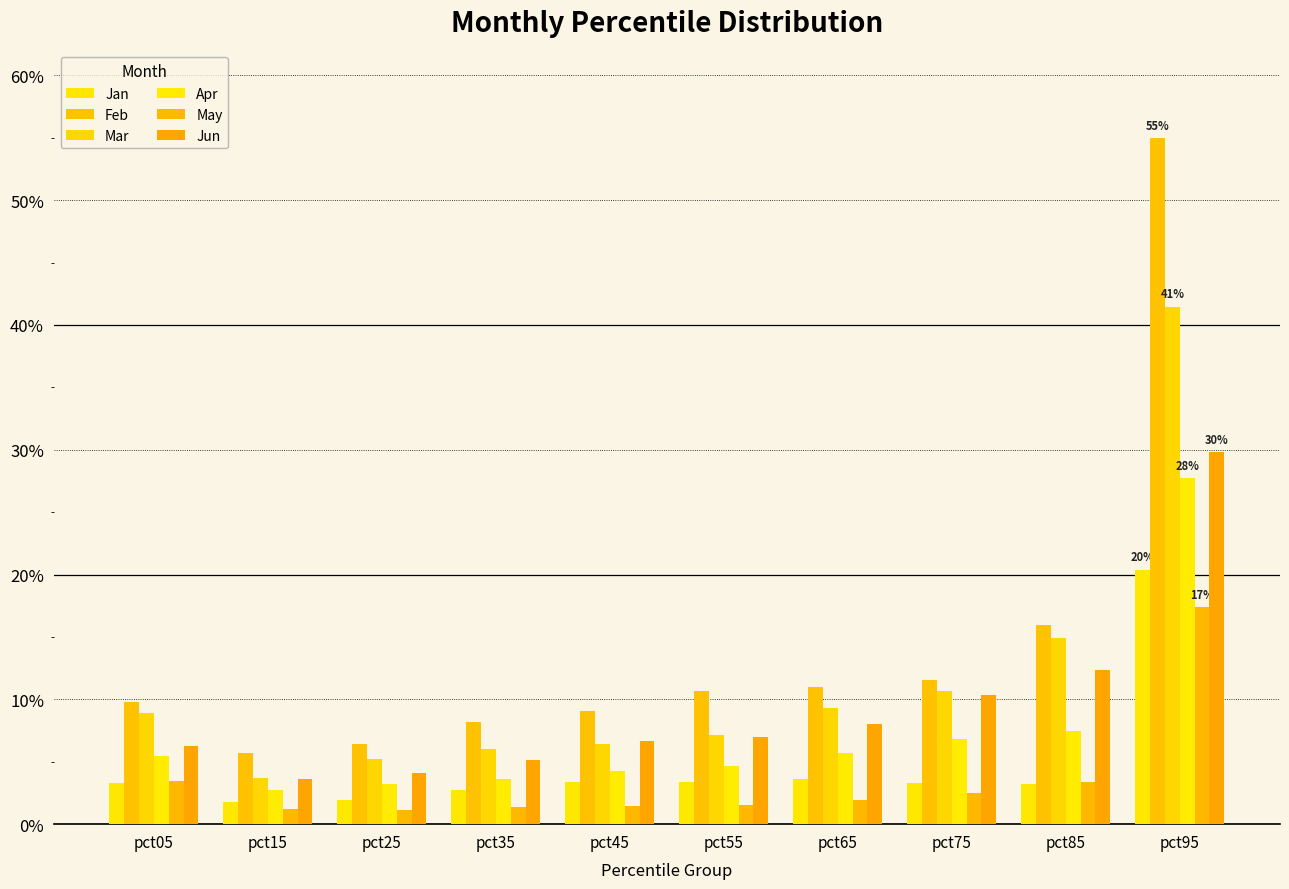

Between pct35 and pct95, which series saw the biggest shift?

Feb